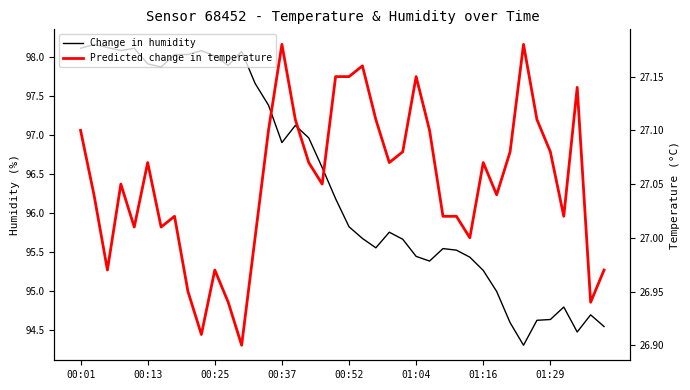

How many data points in humidity are above 96?

20